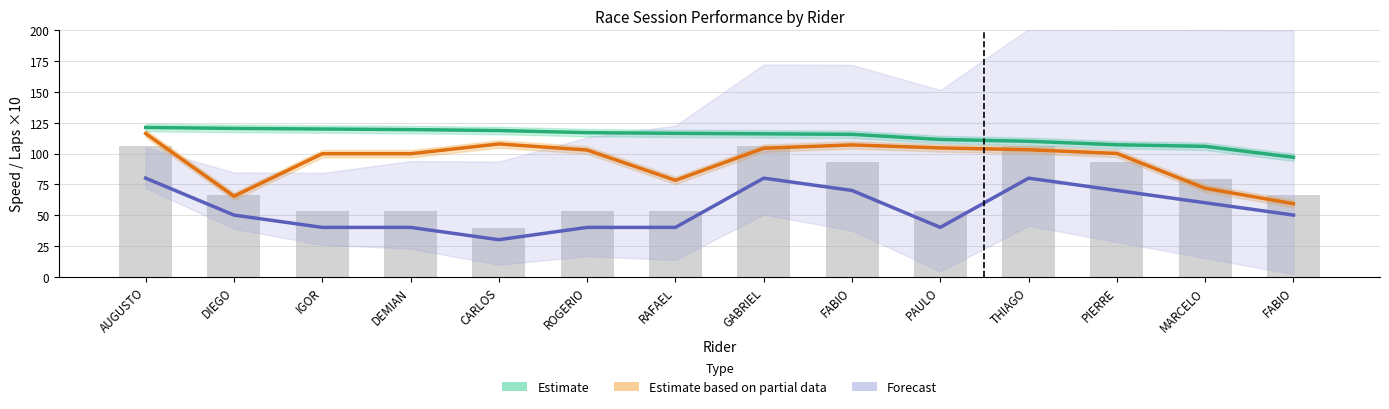

Which series changed the most between GABRIEL and THIAGO?

Estimate